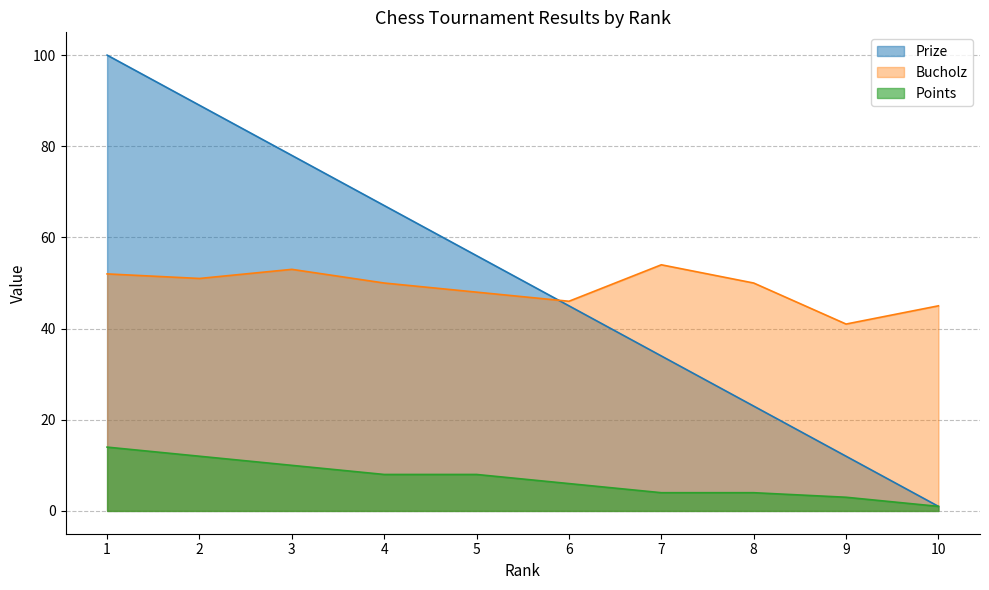

At which label does Prize reach its minimum?

10